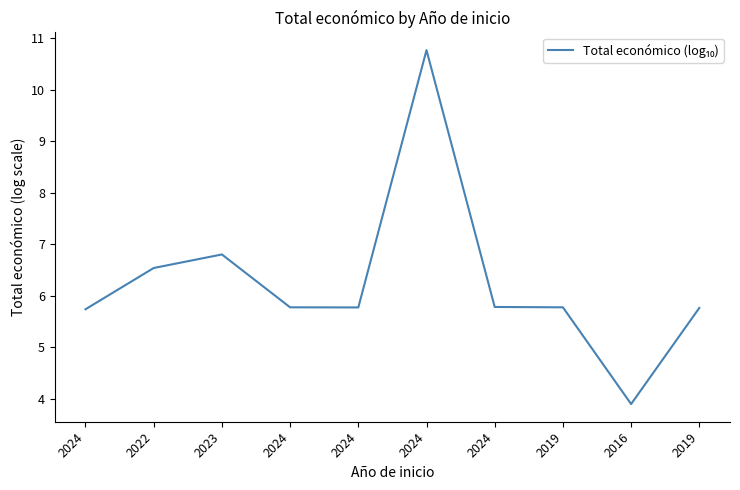

How many values are below 5?

1